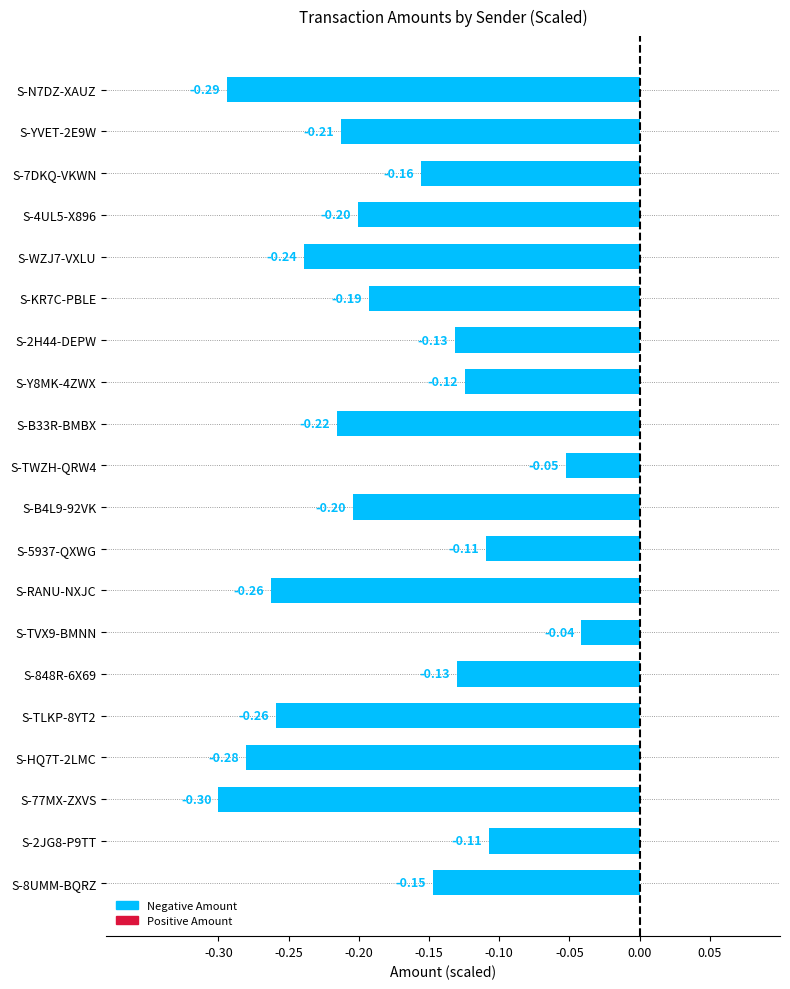

What is the smallest value displayed?

-0.3